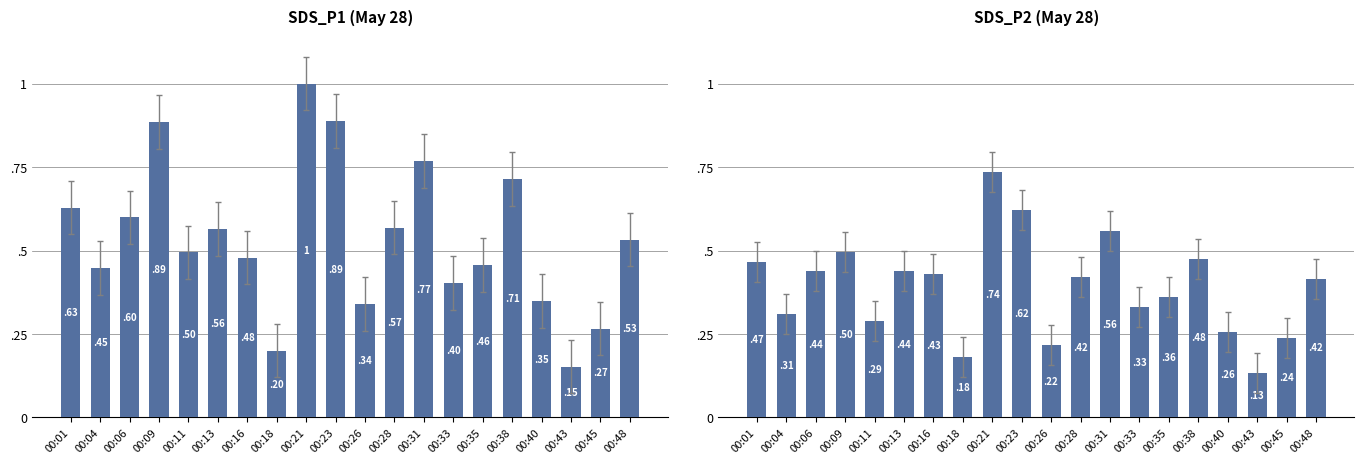

How many data points does each series have?

20